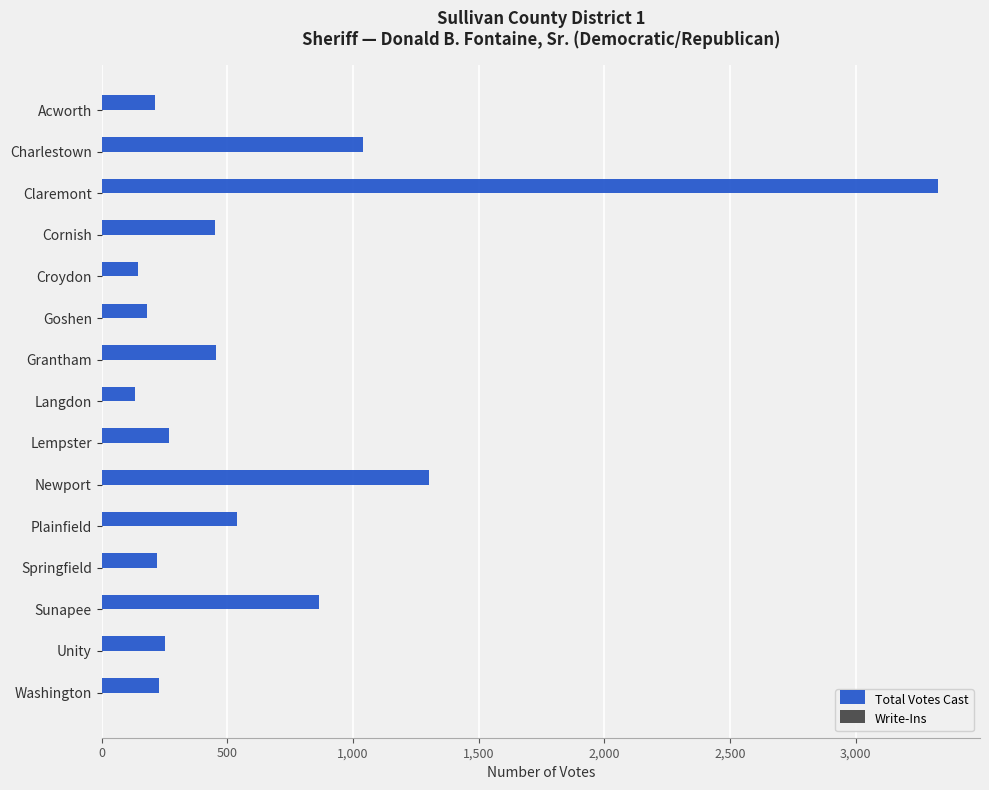

What is the value of the 13th bar from the top?

866